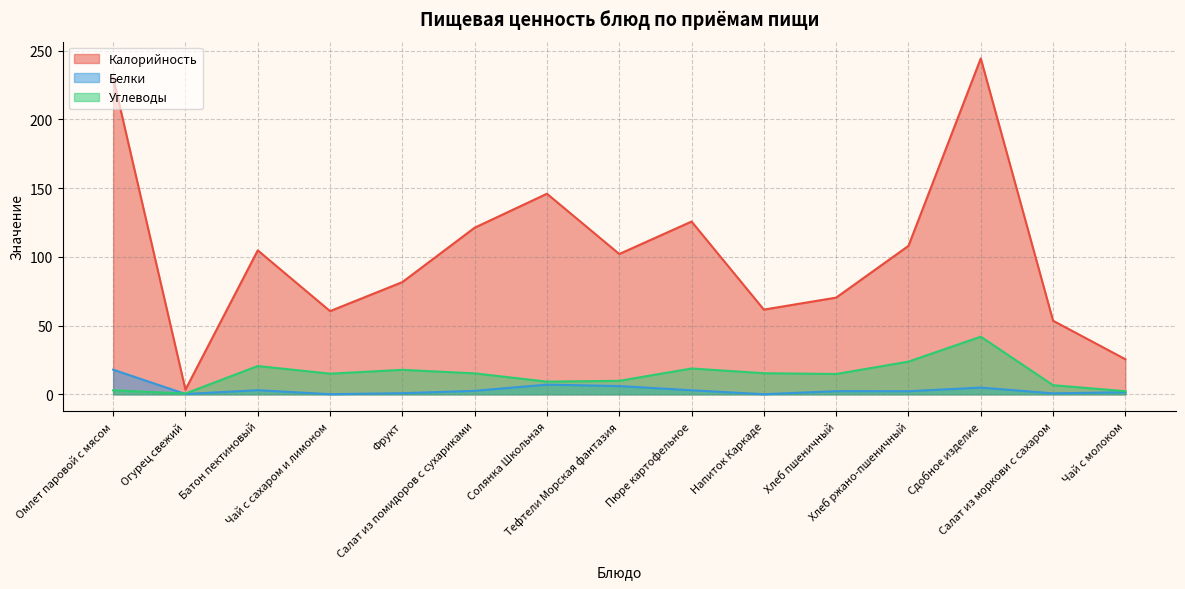

Is the value of Калорийность at Салат из помидоров с сухариками greater than the value of Белки at Хлеб пшеничный?

Yes